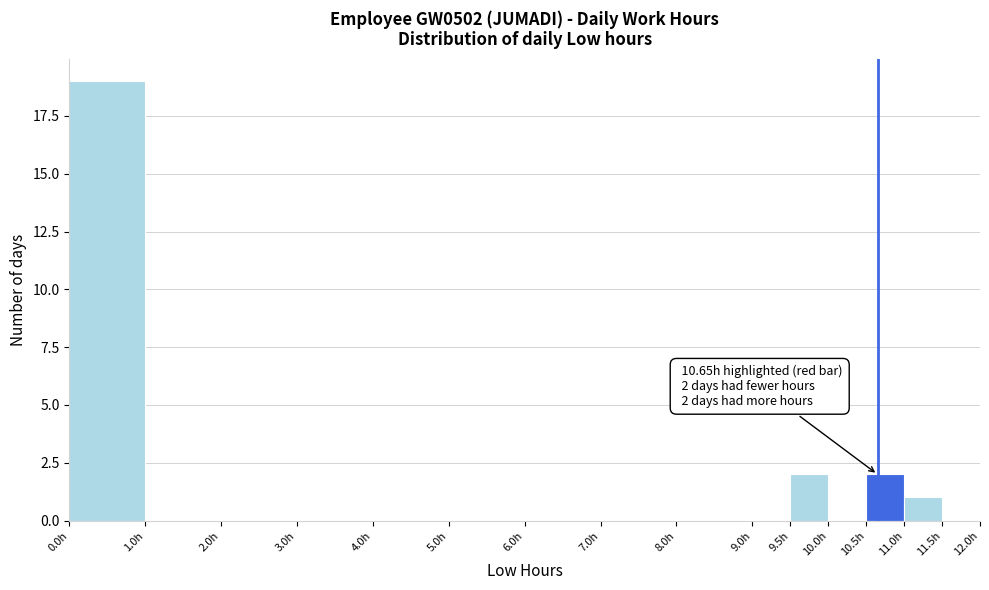

Which range on the x-axis has the tallest bar?

0.0 to 1.0